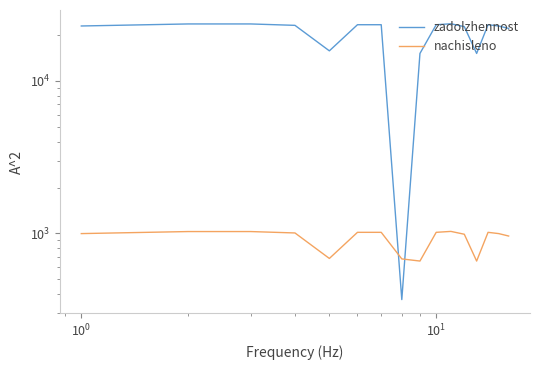

Rank the series by their average value, from lowest to highest.

nachisleno, zadolzhennost